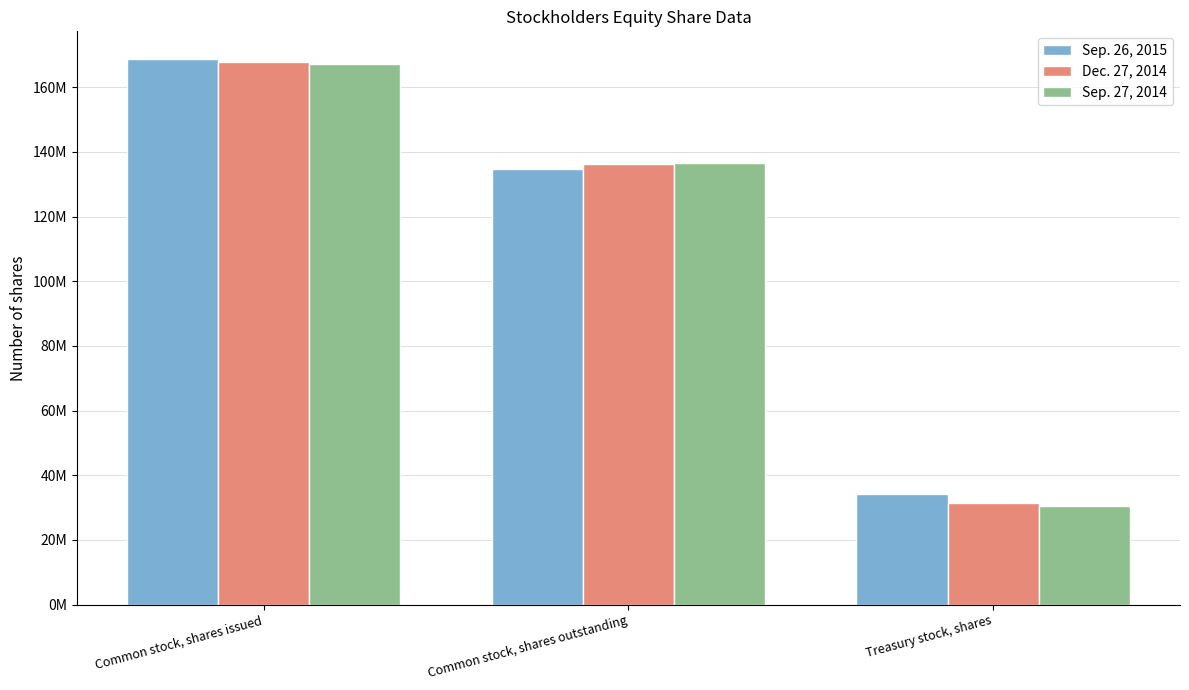

True or false: Dec. 27, 2014 has a value of 167716000 at Common stock, shares issued.

True